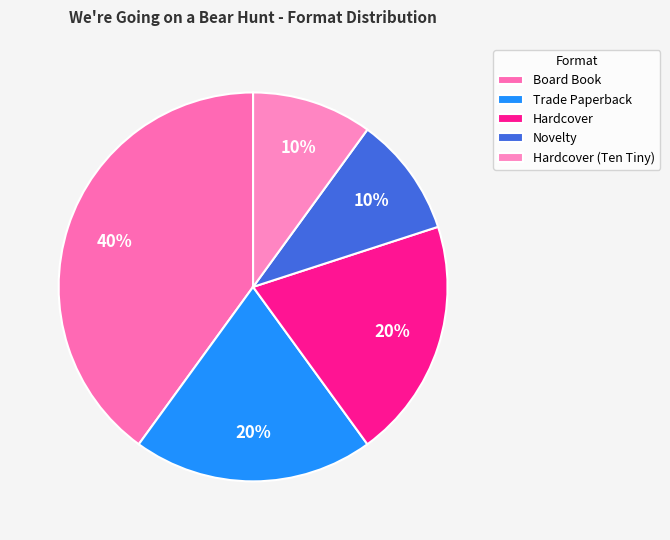

Is there a majority slice in this chart?

No